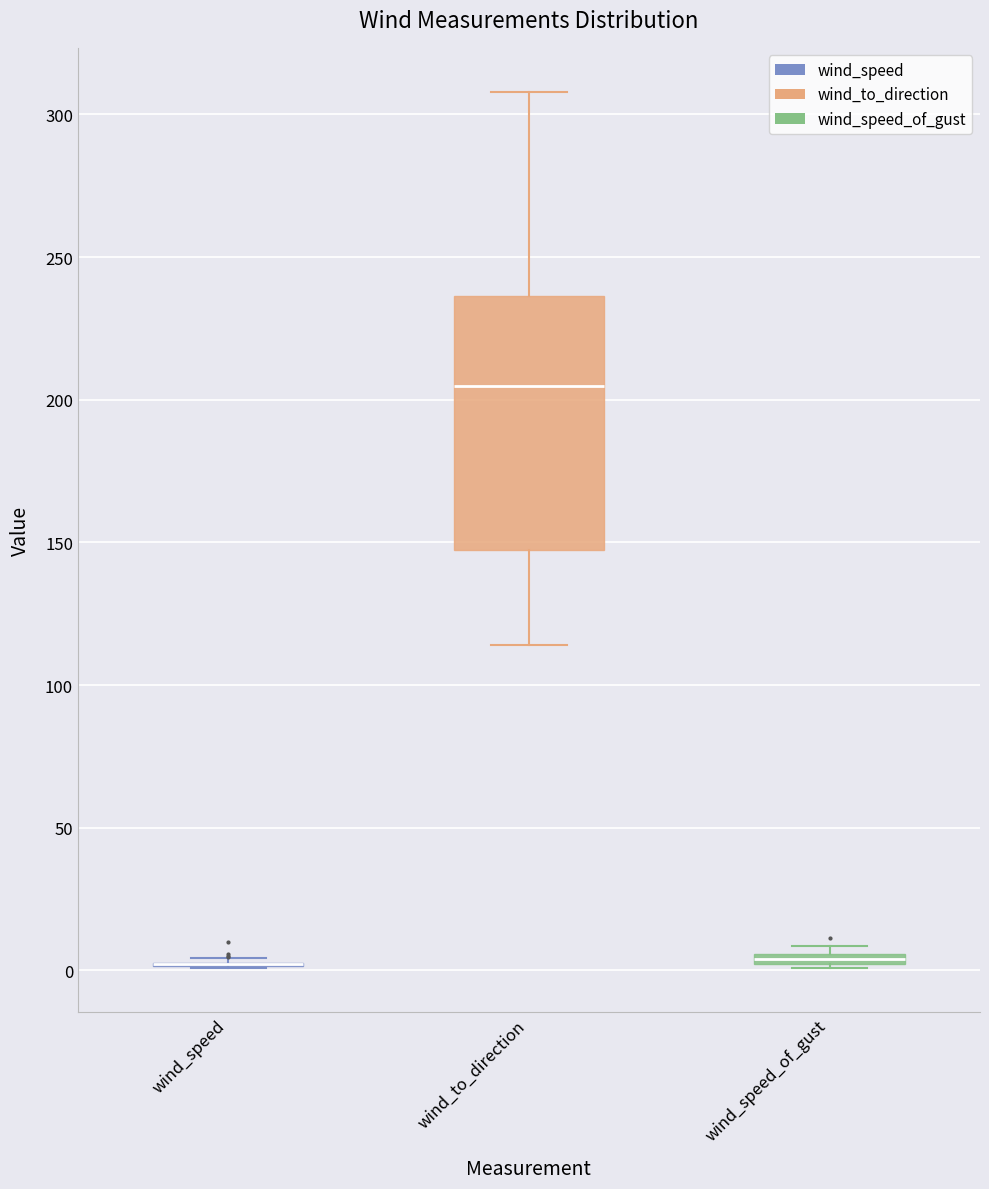

Comparing the boxes themselves (not the whiskers), which one is the tallest?

wind_to_direction